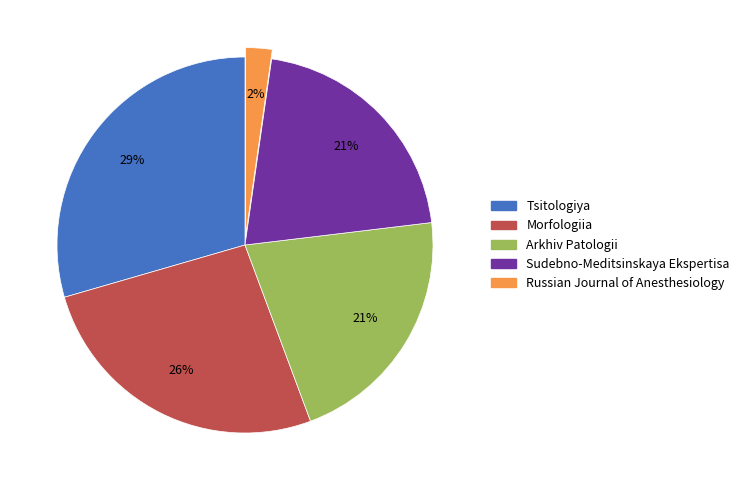

Does Tsitologiya represent more than half of the total?

No